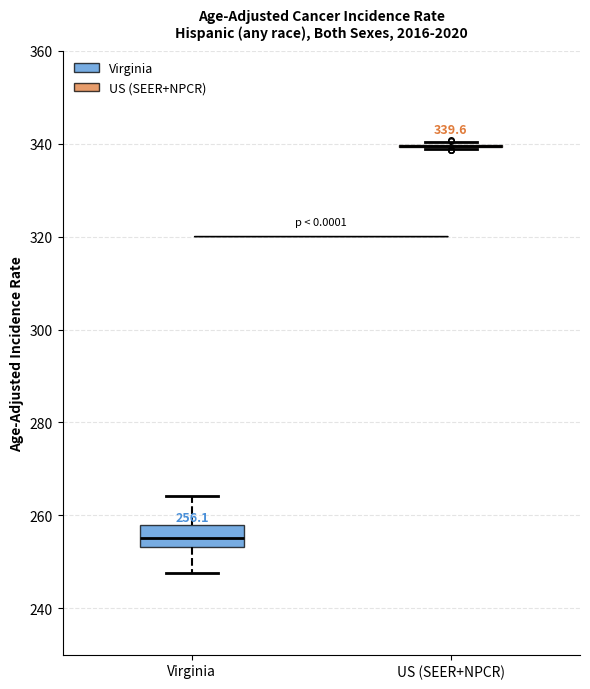

Which box is the tallest, from its lower edge to its upper edge?

Virginia